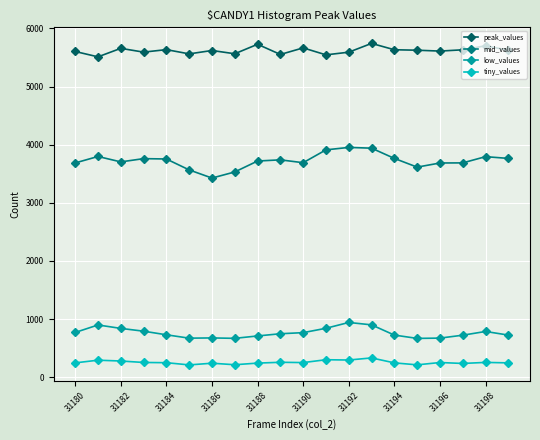

True or false: low_values and peak_values cross at least once.

False